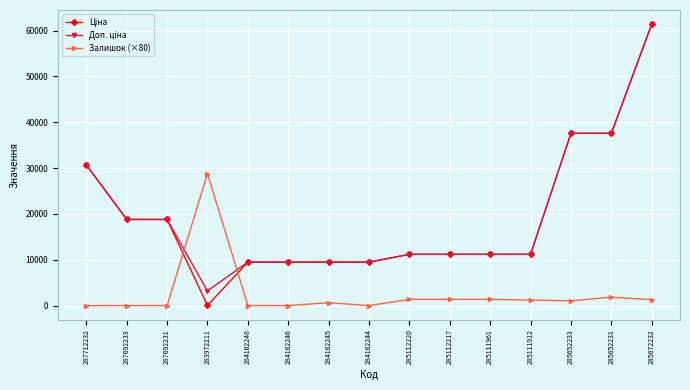

What is the maximum value shown in the chart?

61434.3